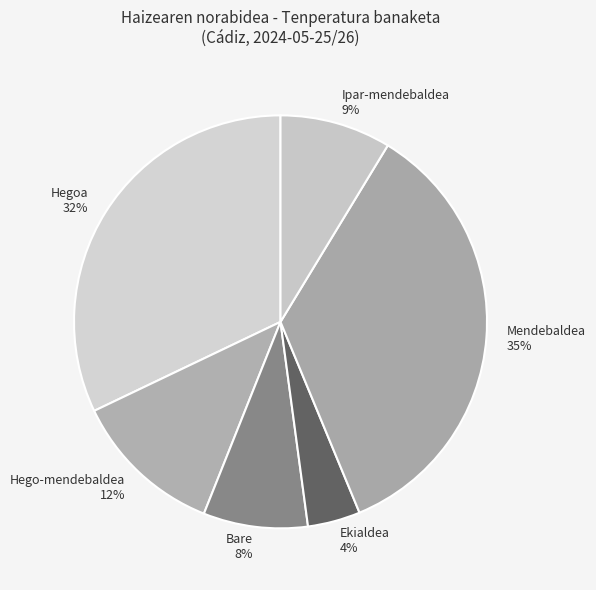

To the nearest percent, what is the difference between the largest and smallest slice percentages?

31%